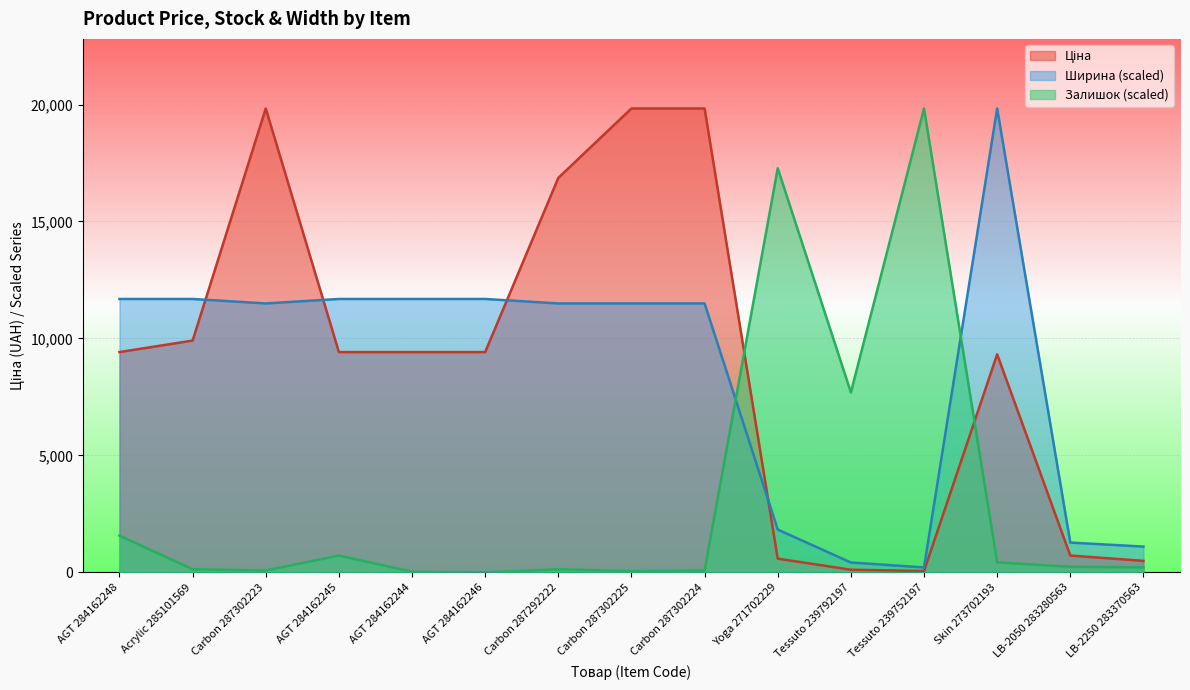

How many times do Ширина and Залишок cross each other?

2